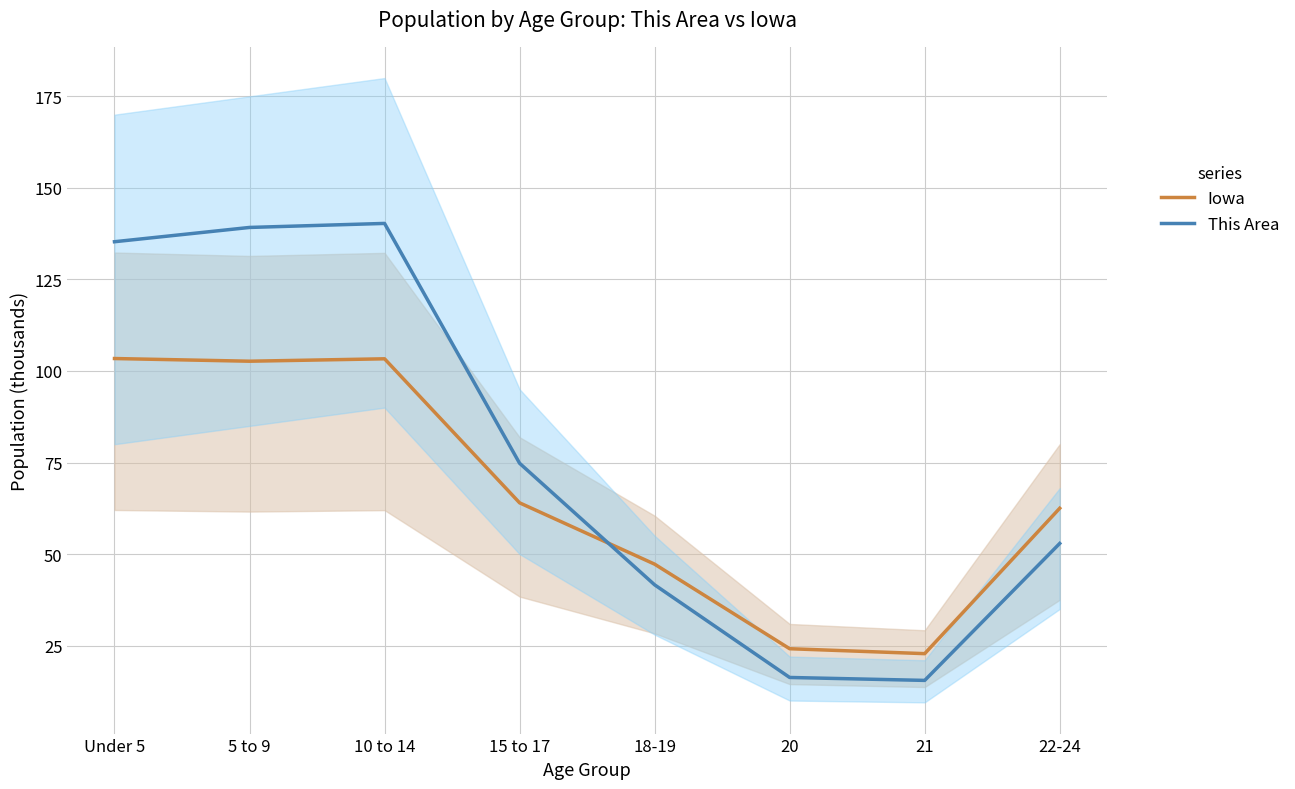

How many data points does each series have?

8